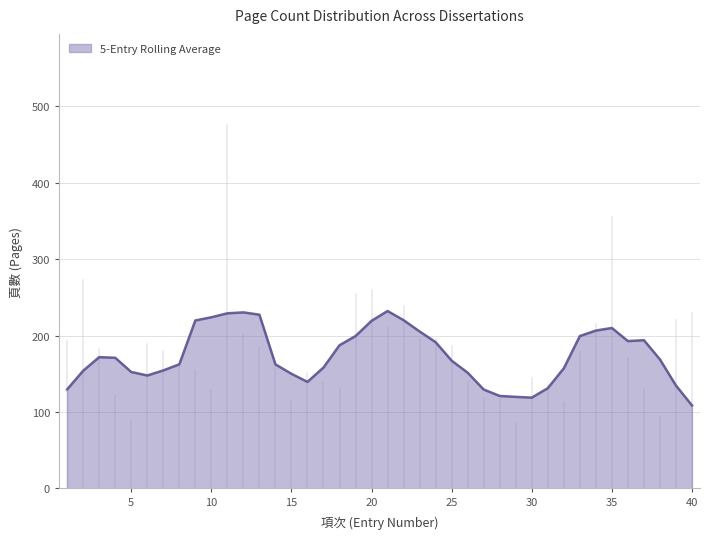

What is the greatest value displayed?

232.2